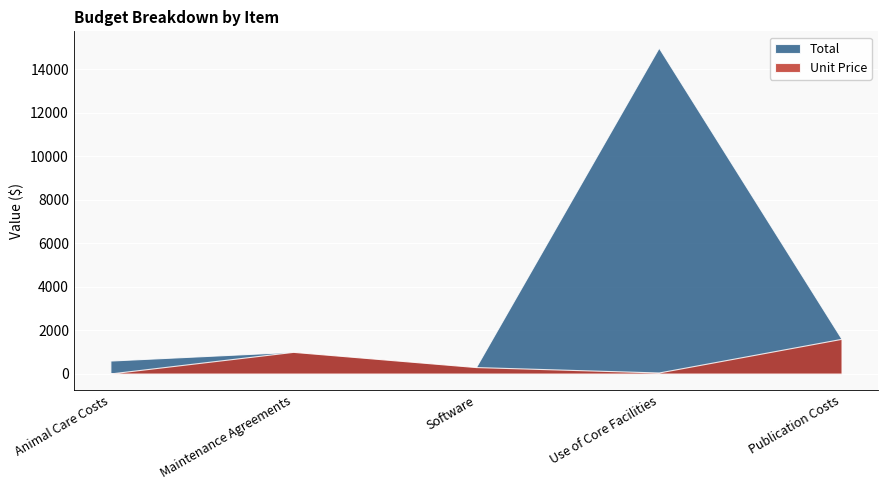

What position from the left is Publication Costs?

5